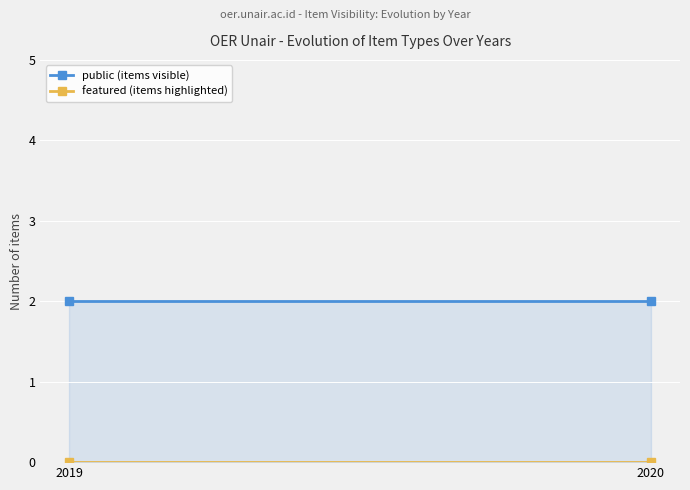

What are all the series names shown in the legend?

public (items visible), featured (items highlighted)